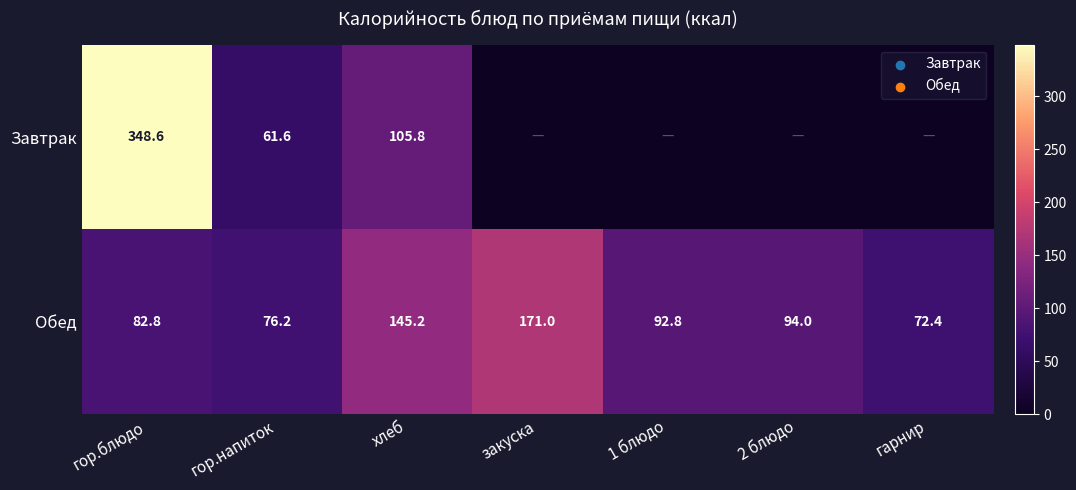

At which category does the chart reach its minimum across all series?

закуска